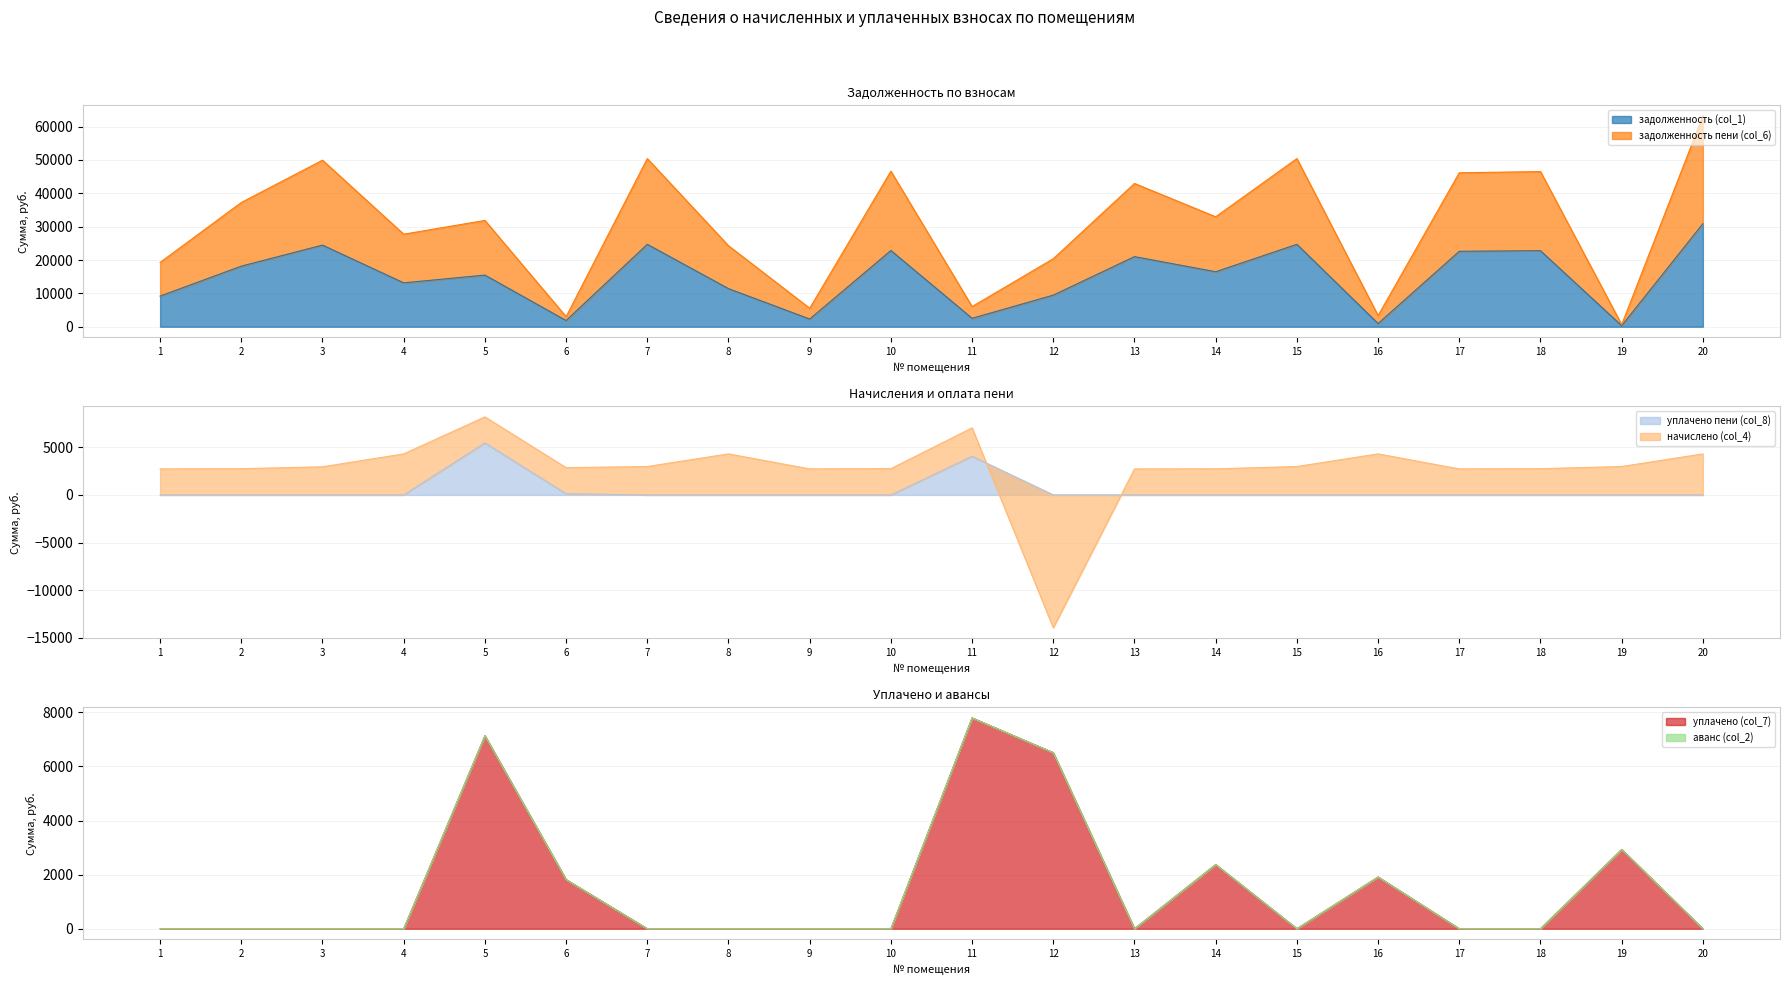

True or false: уплачено пени (col_8) and задолженность пени (col_6) cross at least once.

False